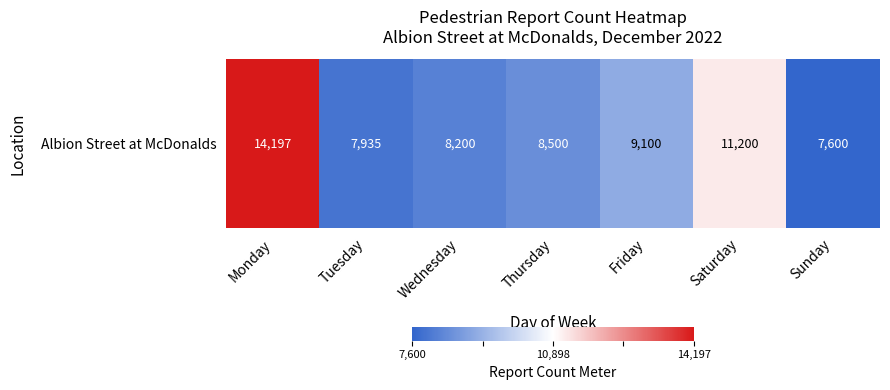

Which label corresponds to the largest value in the chart?

Monday